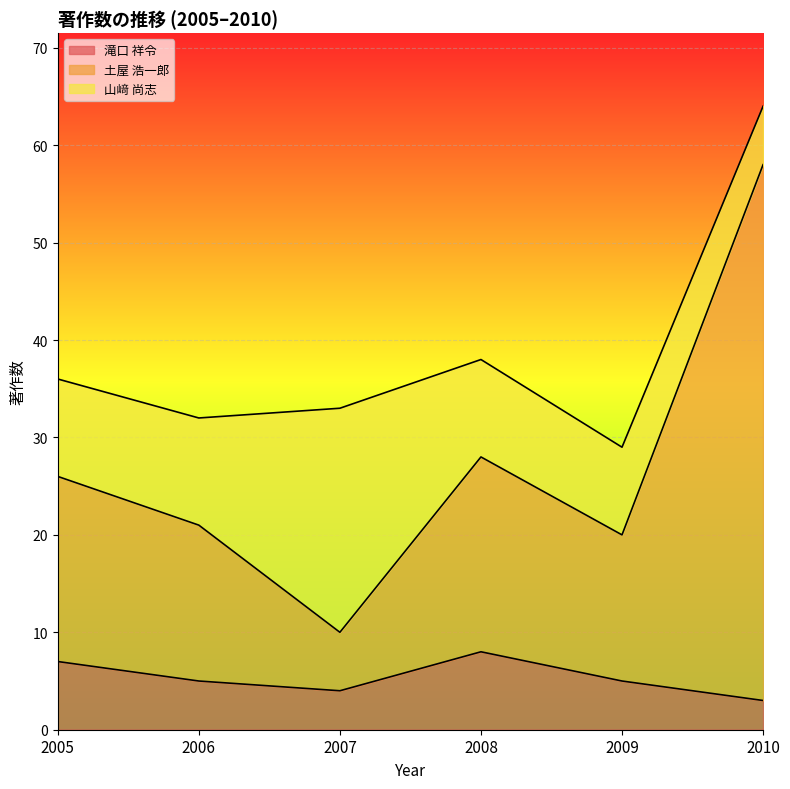

Where is the first local minimum for 土屋 浩一郎?

2007